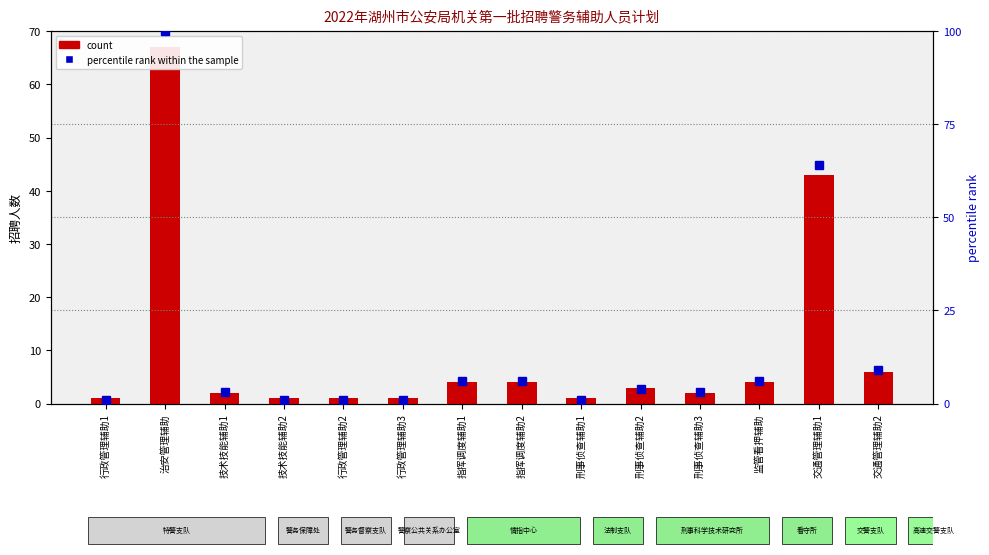

True or false: count has a value of 2 at 技术技能辅助1.

True